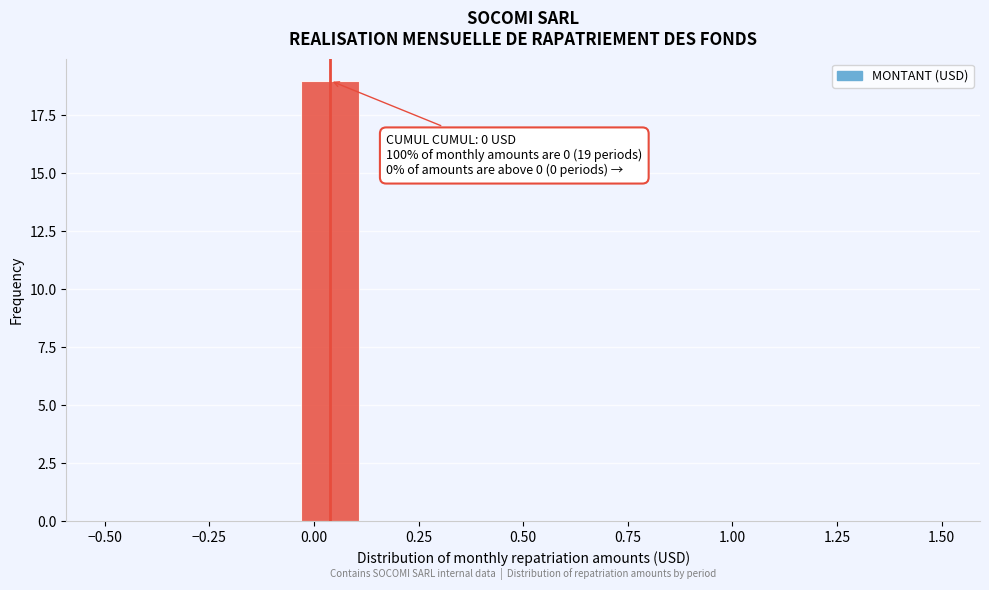

Around what value on the x-axis is the tallest bar? Give the approximate position of its centre, as read against the axis.

0.05